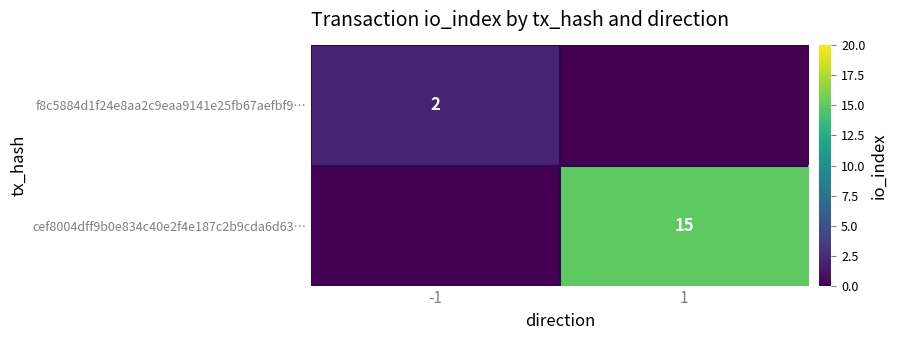

True or false: cef8004dff9b0e834c40e2f4e187c2b9cda6d63… has a value of 21 at 1.

False